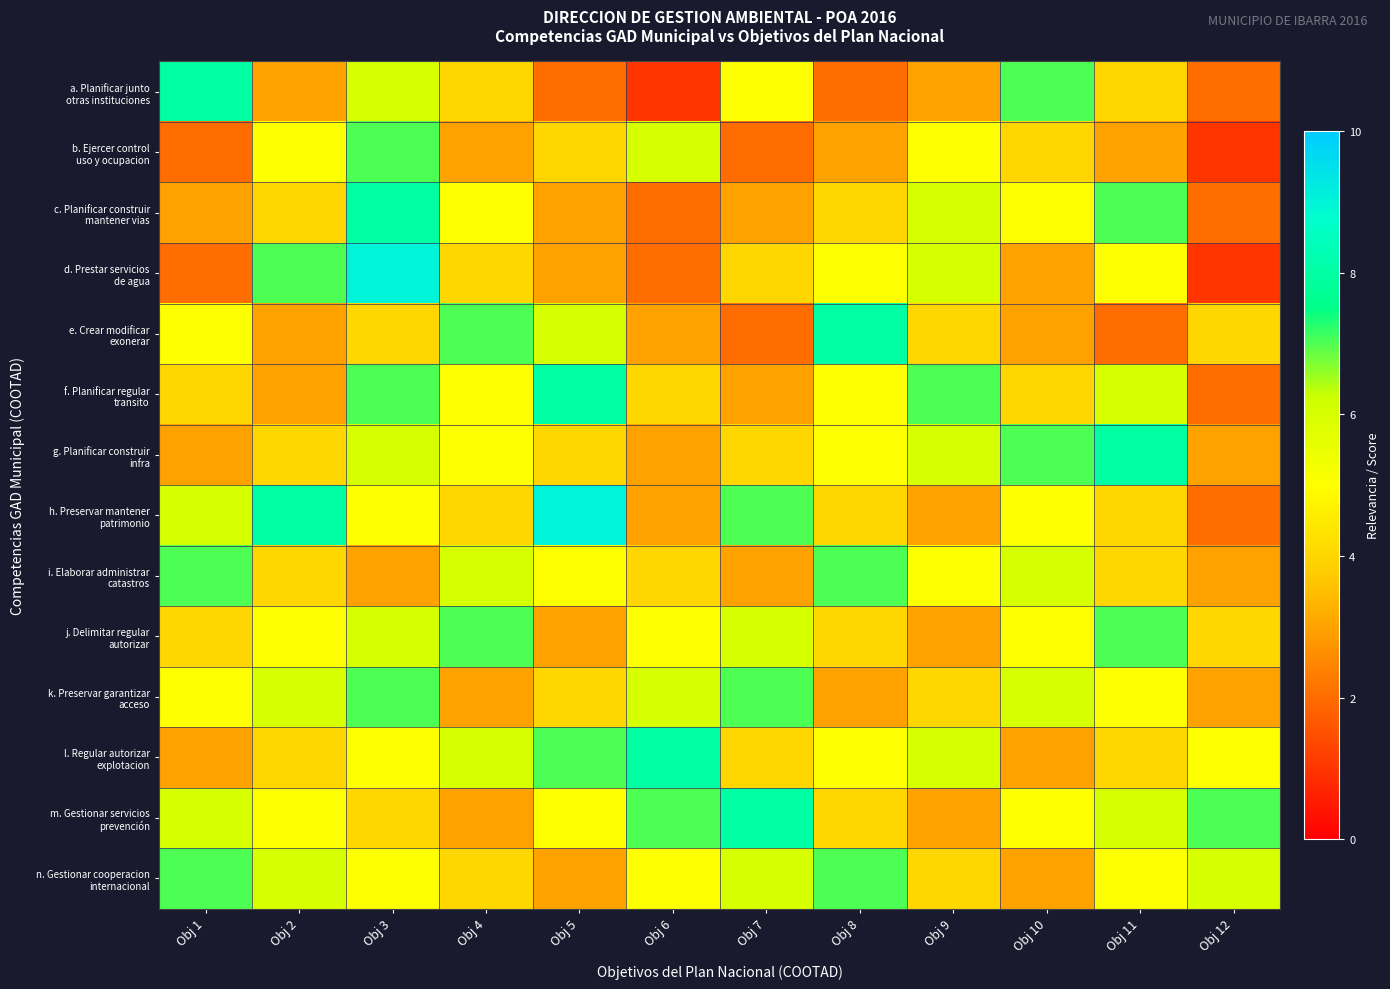

Rank the series at Obj 9 from highest to lowest value.

f. Planificar regular transito, c. Planificar construir mantener vias, d. Prestar servicios de agua, g. Planificar construir infra, l. Regular autorizar explotacion, b. Ejercer control uso y ocupacion, i. Elaborar administrar catastros, e. Crear modificar exonerar, k. Preservar garantizar acceso, n. Gestionar cooperacion internacional, a. Planificar junto otras instituciones, h. Preservar mantener patrimonio, j. Delimitar regular autorizar, m. Gestionar servicios prevención